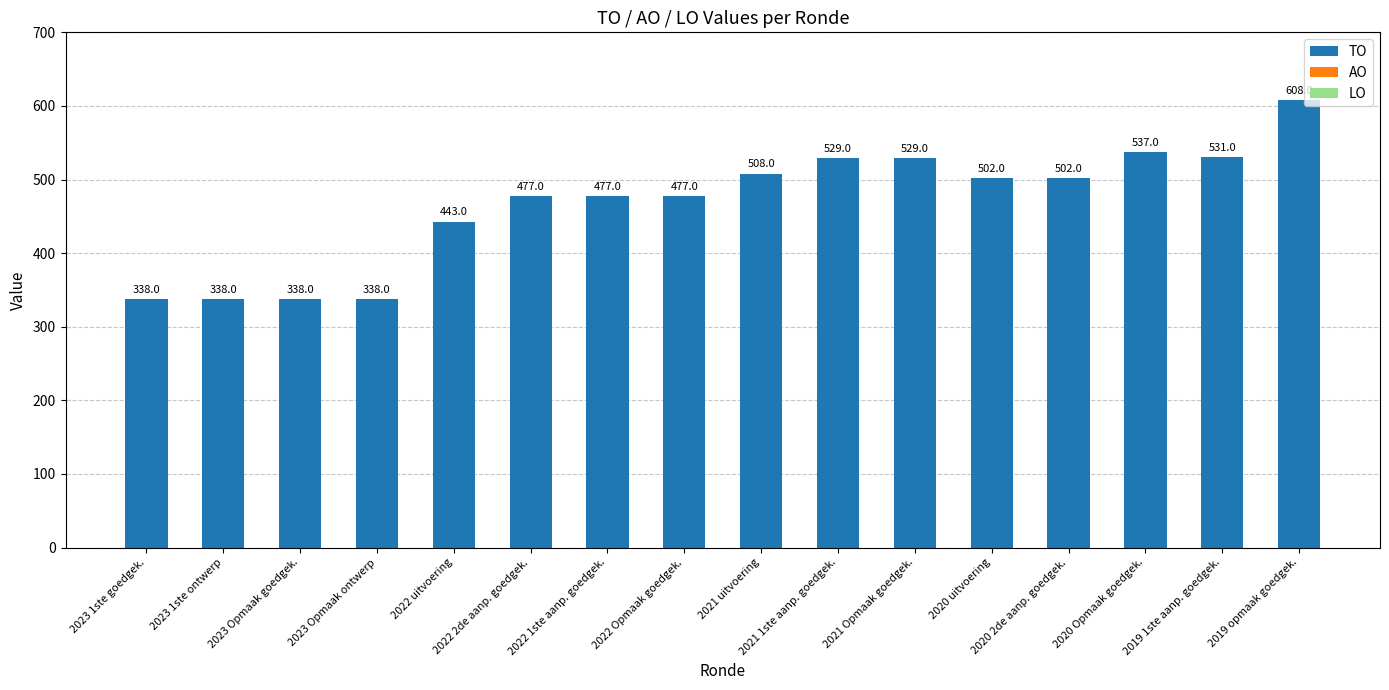

What is the maximum value shown in the chart?

608